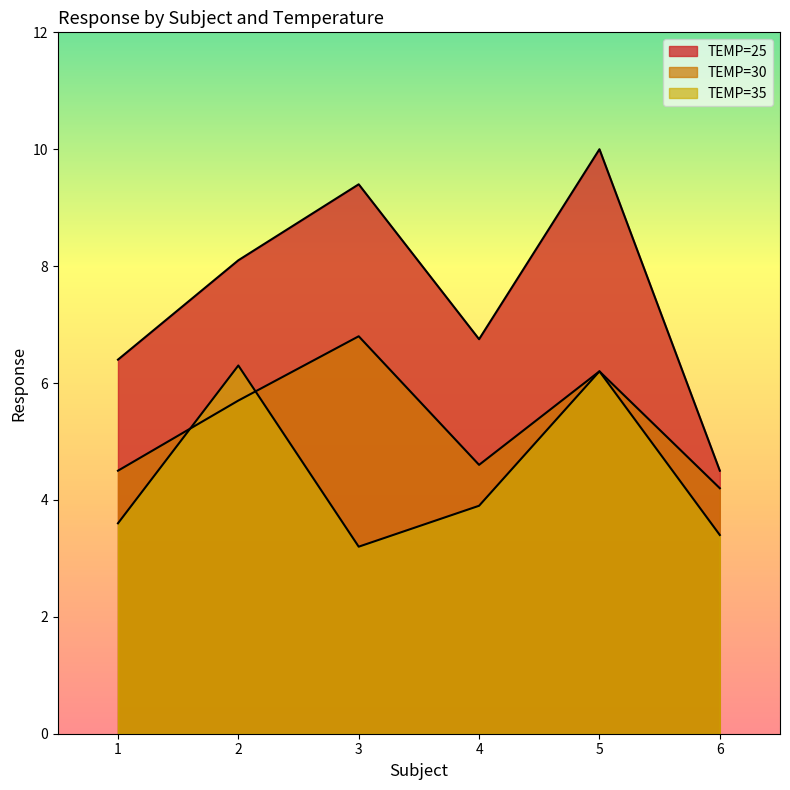

What are all the series names shown in the legend?

TEMP=25, TEMP=30, TEMP=35